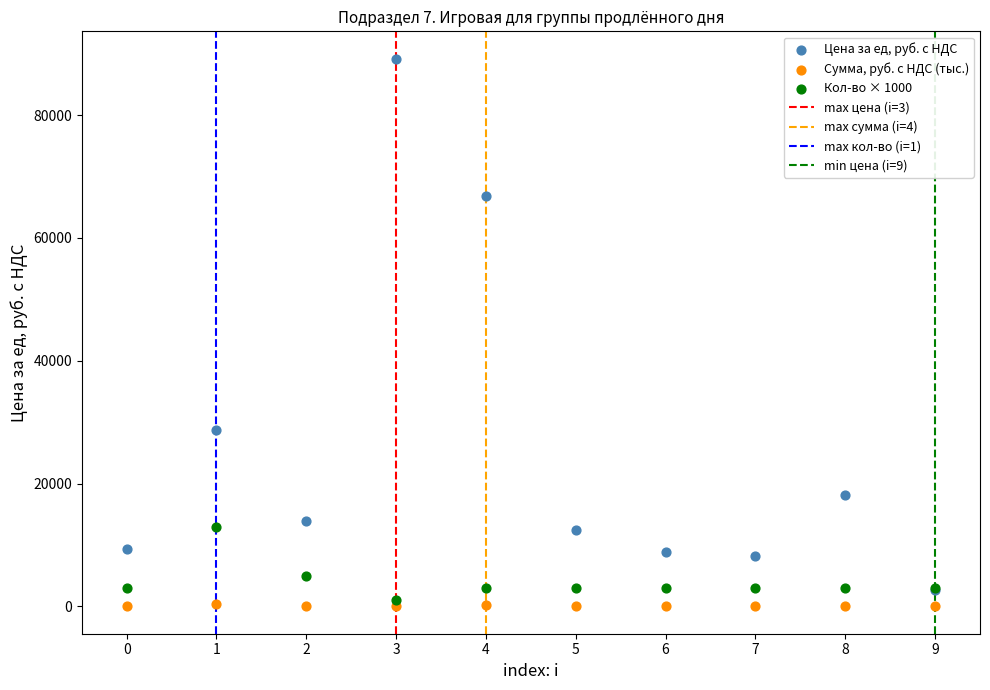

Across all series, what Y value is closest to 44603?

28700.0